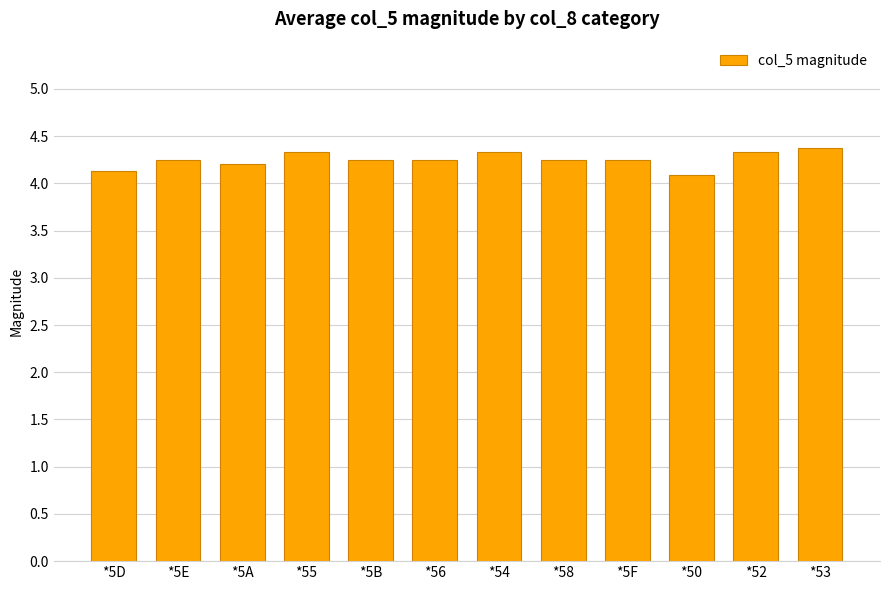

What is the sum of the values at *52 and *5D?

8.5